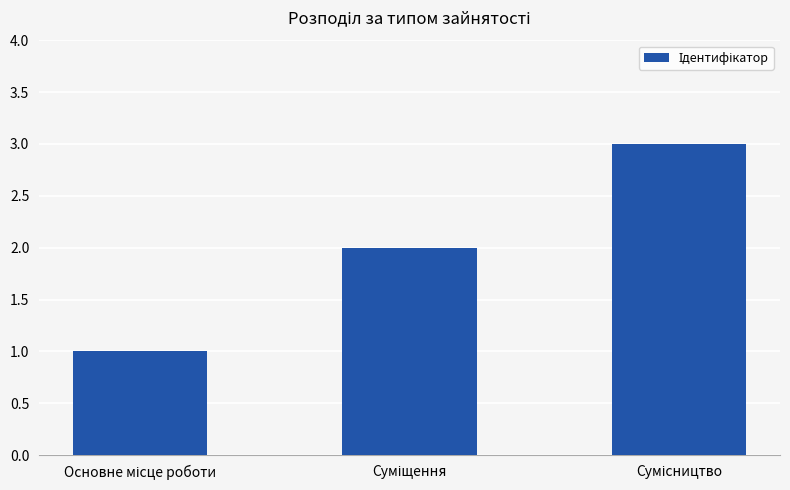

What is the greatest value displayed?

3